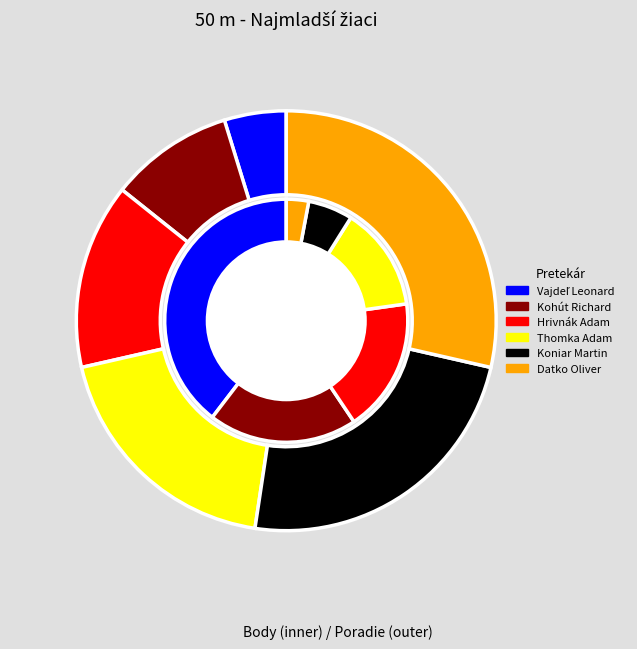

To the nearest percent, what portion does Koniar Martin represent?

6%